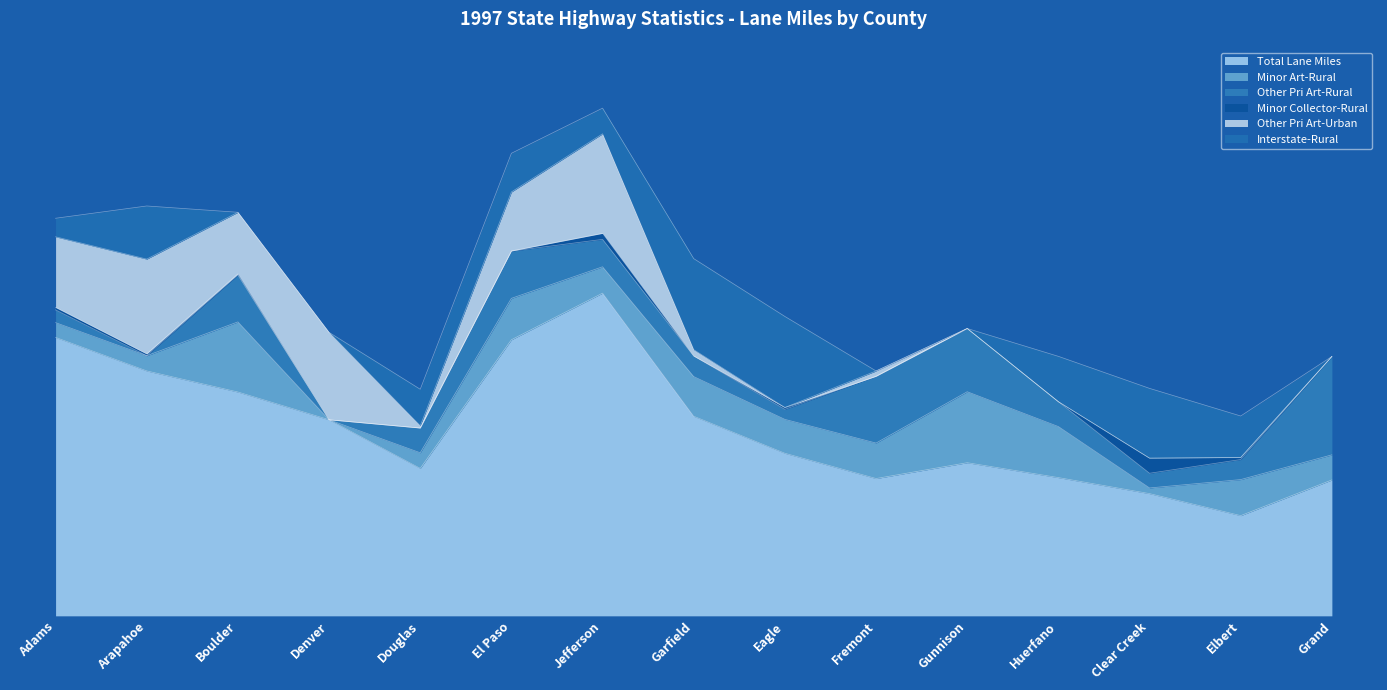

How many intersections are there between Minor Art-Rural and Minor Collector-Rural?

2